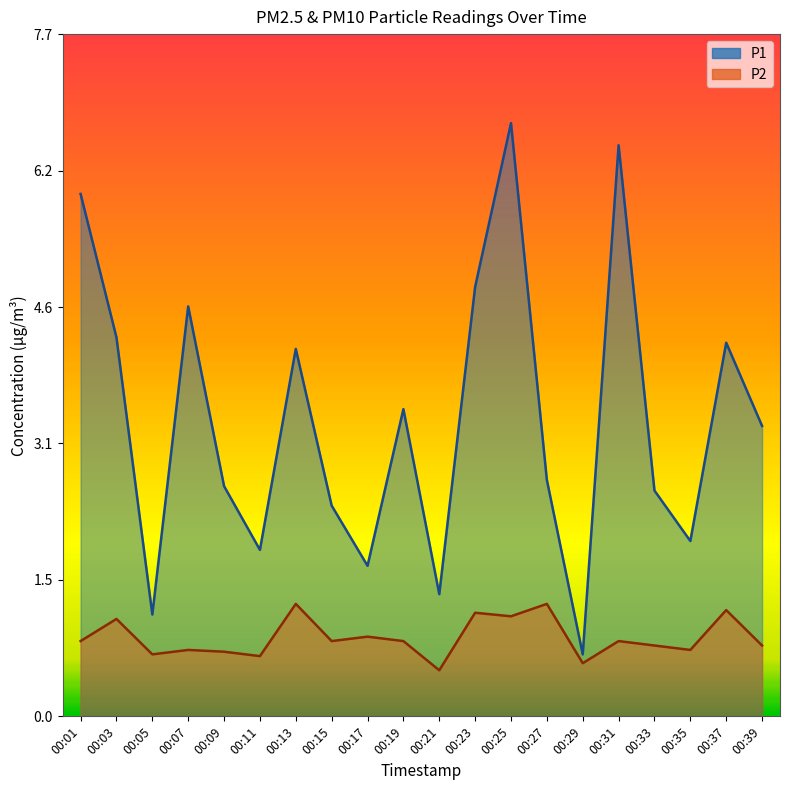

Rank the series by their maximum value, from highest to lowest.

P1, P2